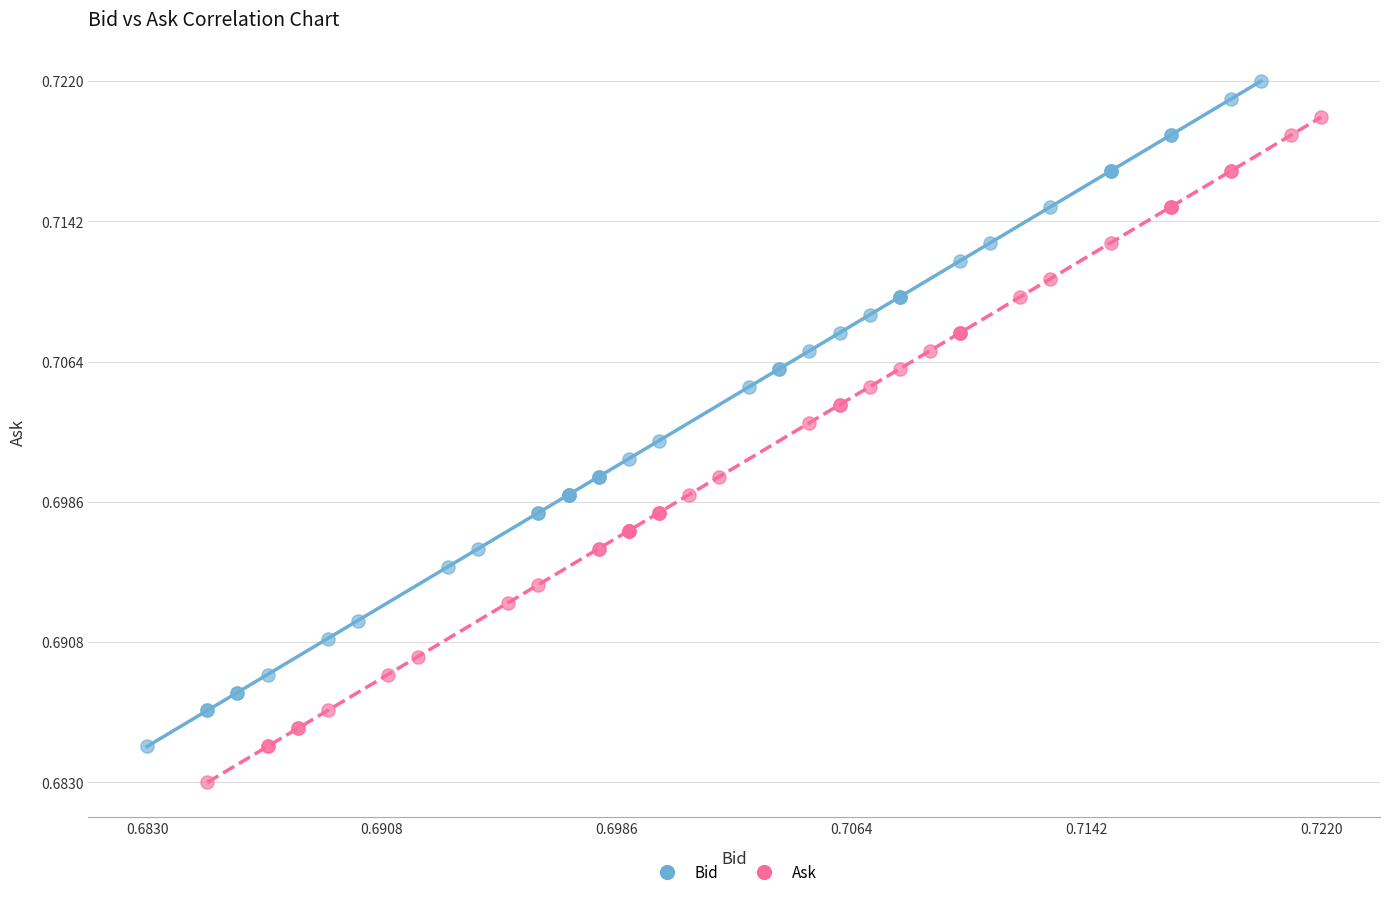

Which series reaches the minimum Y coordinate?

Ask